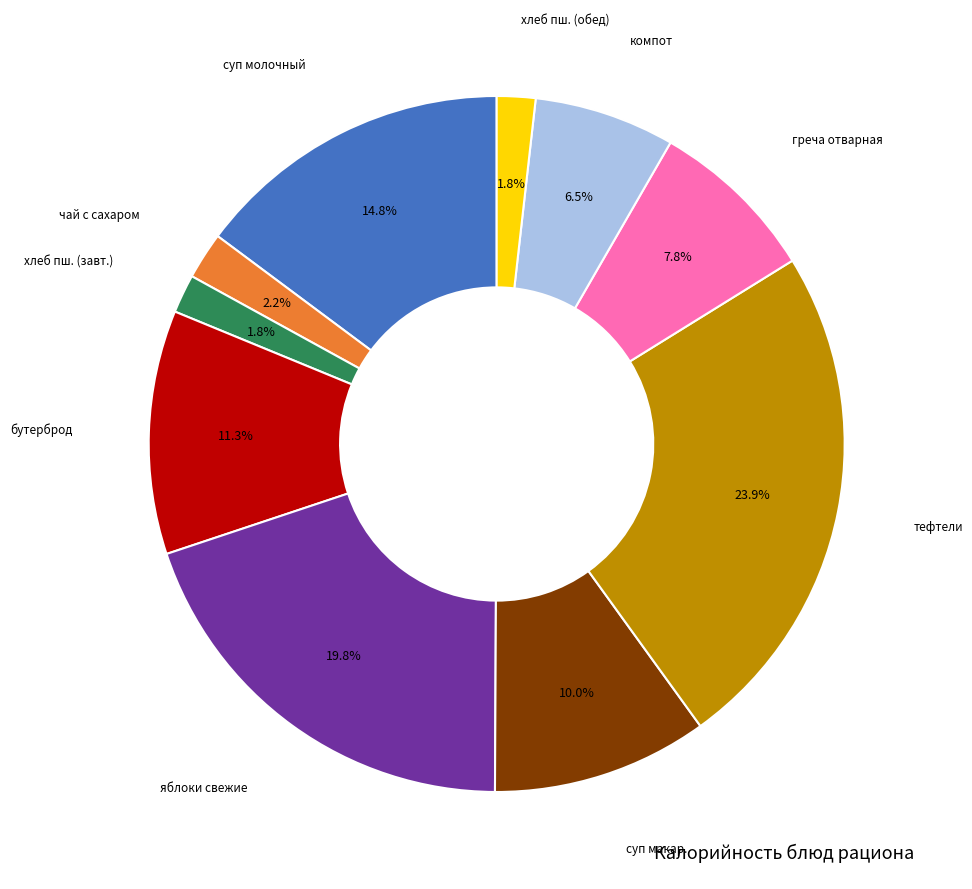

How many segments does this pie chart have?

10